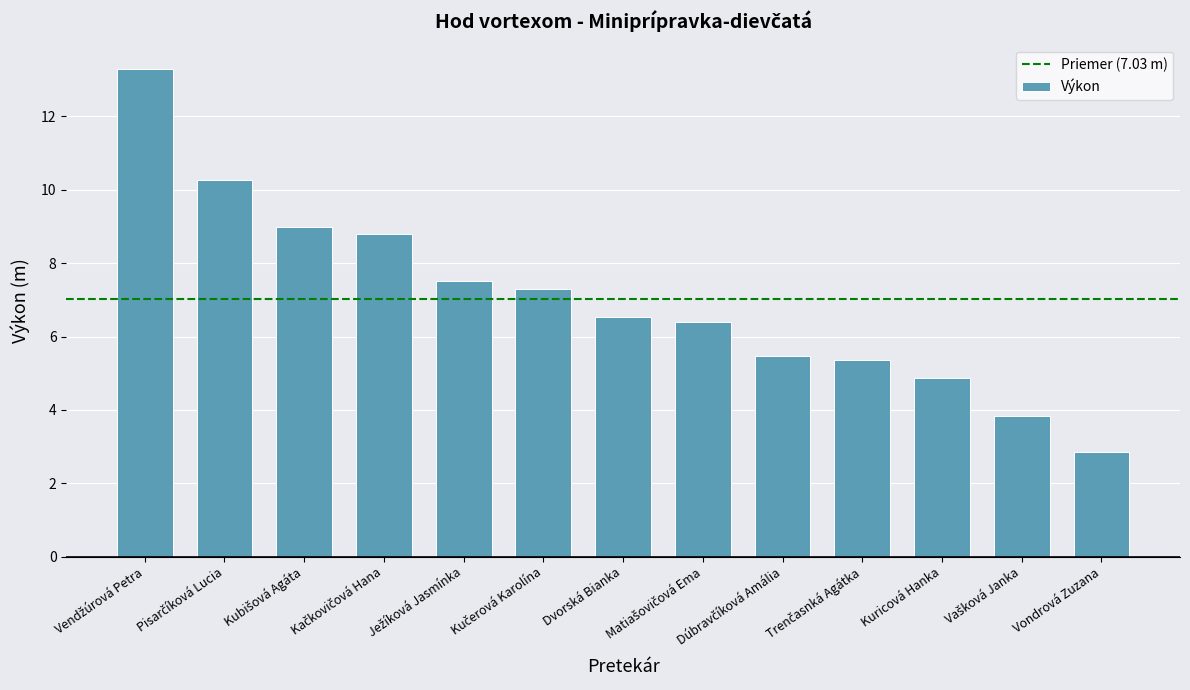

What is the value of the 13th bar from the left?

2.8